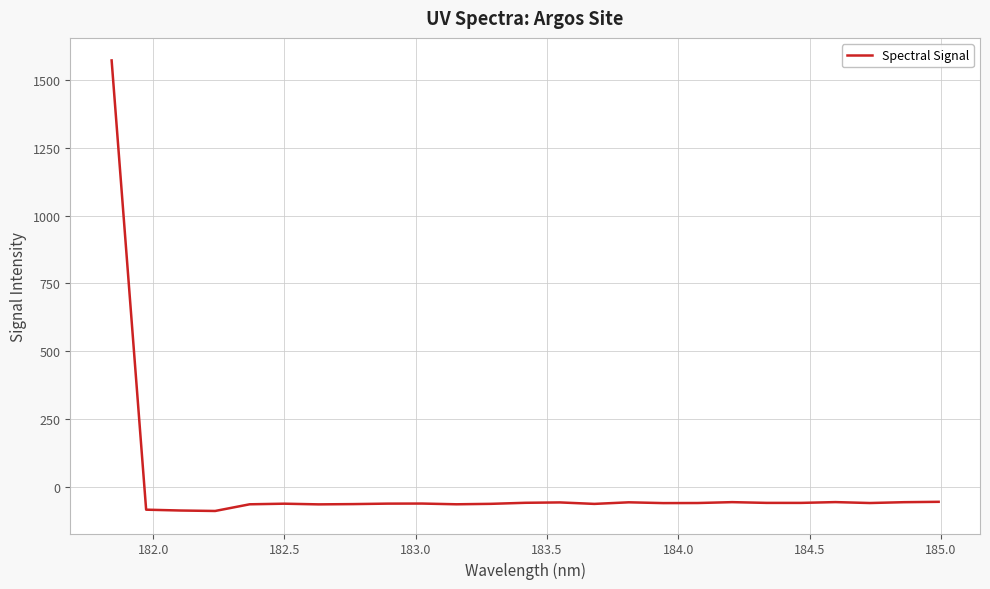

What is the difference between the maximum and minimum values?

1658.2